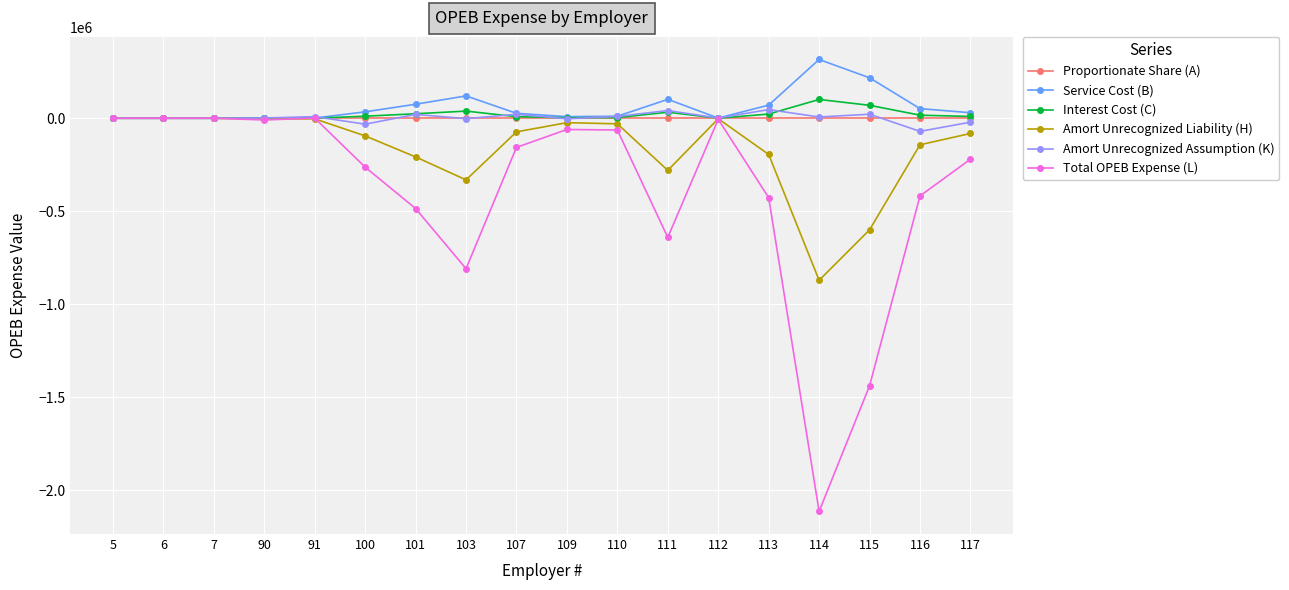

The value of Total OPEB Expense (L) at 115 is -1437918.0. True or false?

True